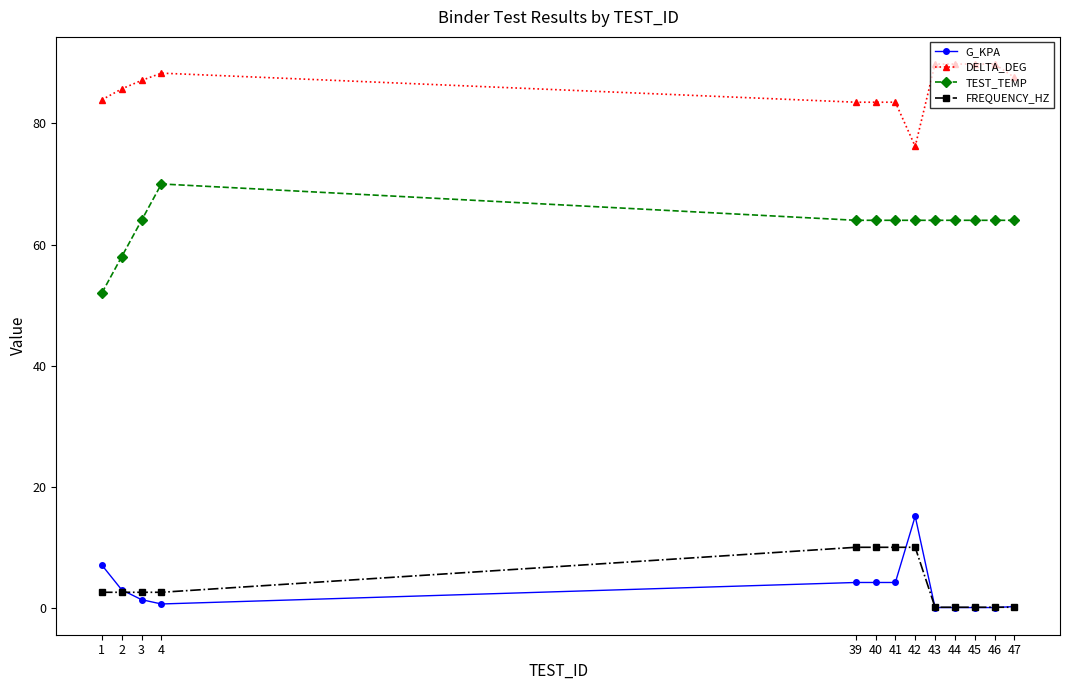

The TEST_TEMP series shows 26.8 at 45. True or false?

False